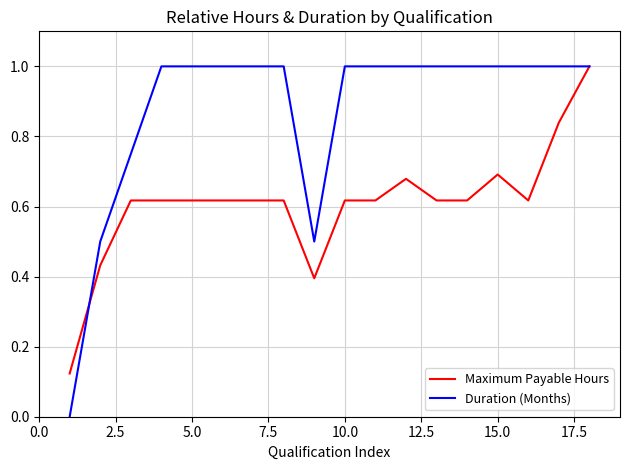

What is the highest value of the Duration (Months) series?

1.0